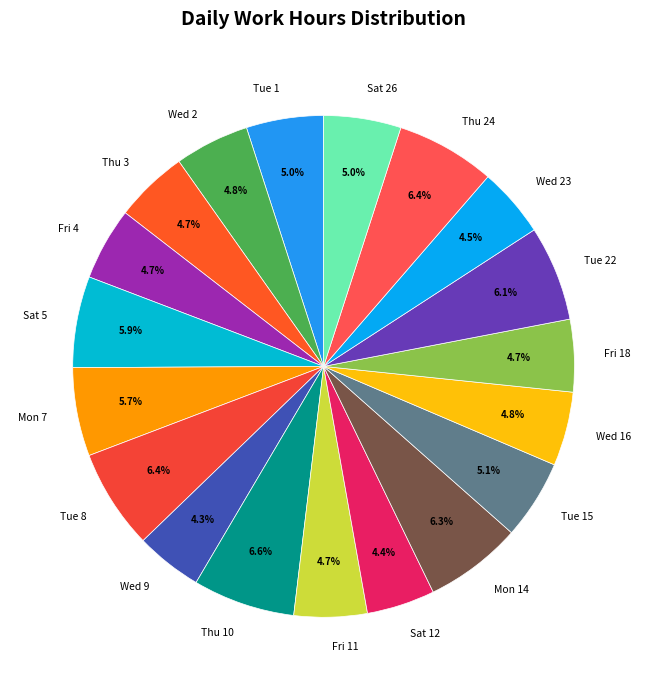

Does Mon 14 account for over 50% of the chart?

No